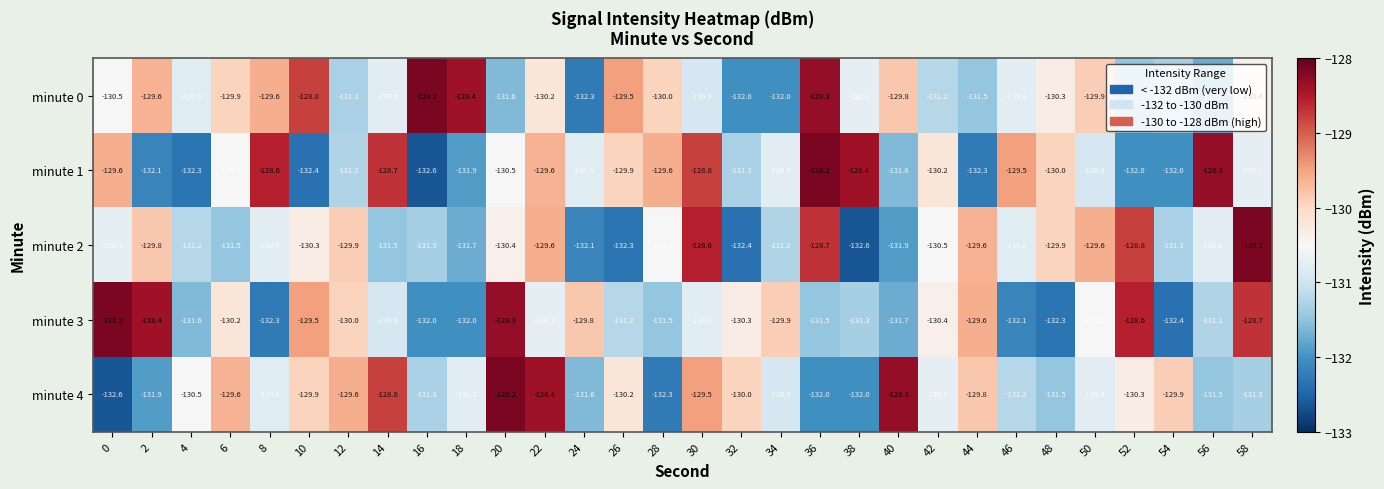

Which series has the largest total across all categories?

minute 0